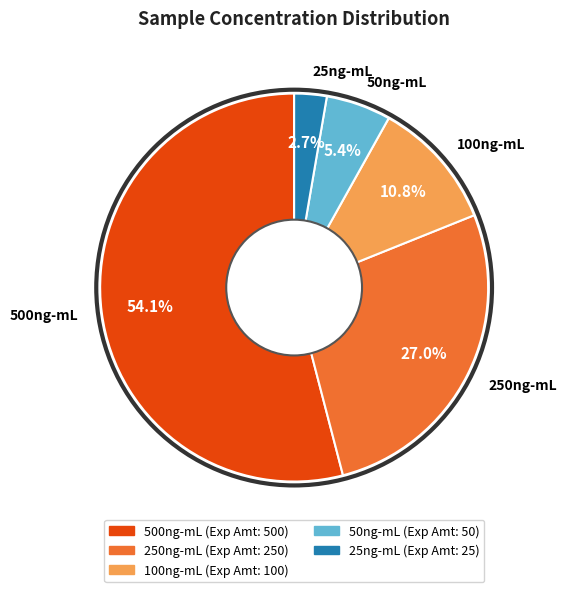

Do 50ng-mL and 500ng-mL together represent more than half of the pie?

Yes